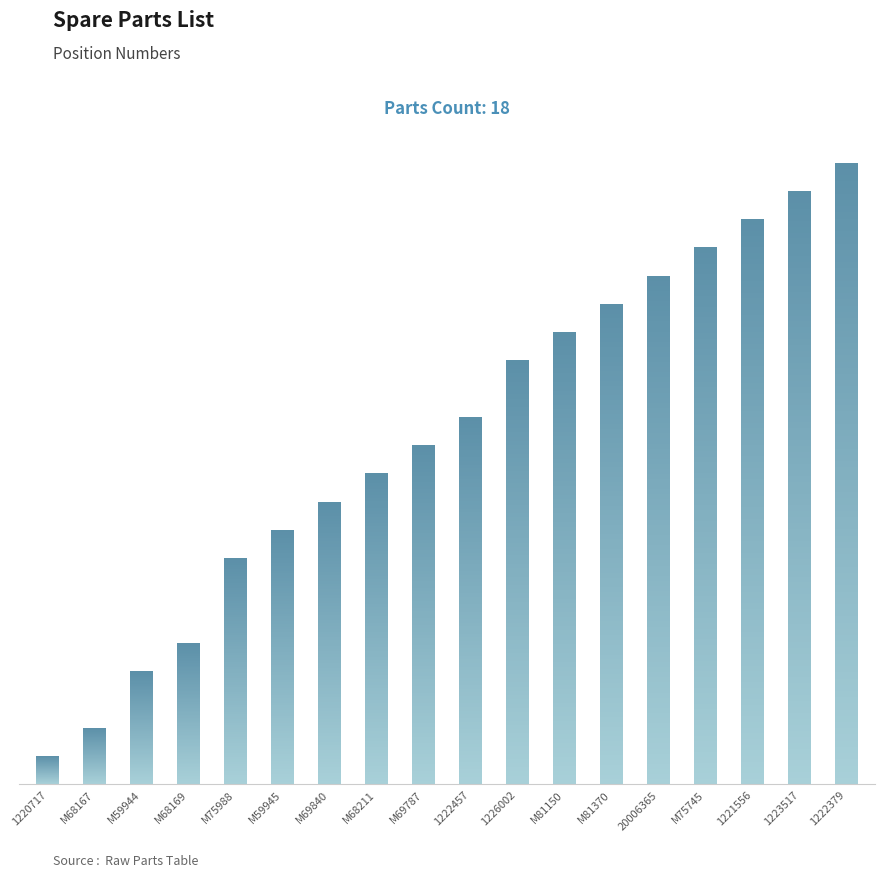

How many data points are less than 13?

9